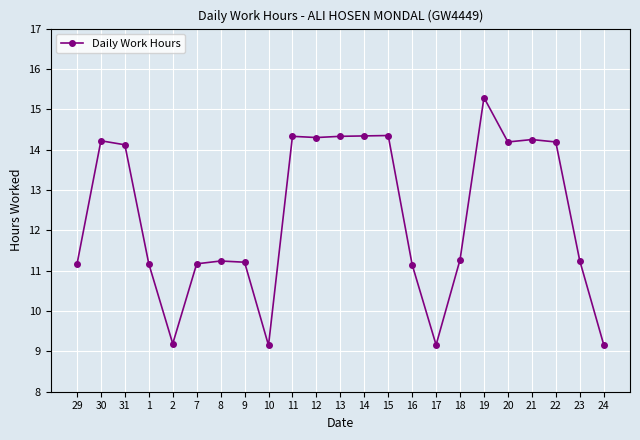

What is the label of the 20th point from the left?

21